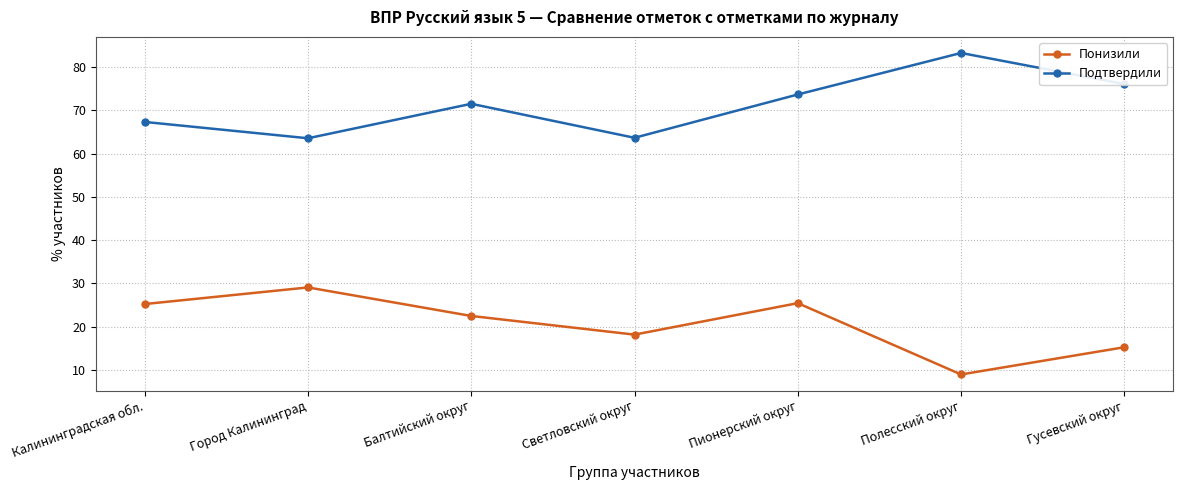

The value of Понизили at Светловский округ is 28.8. True or false?

False